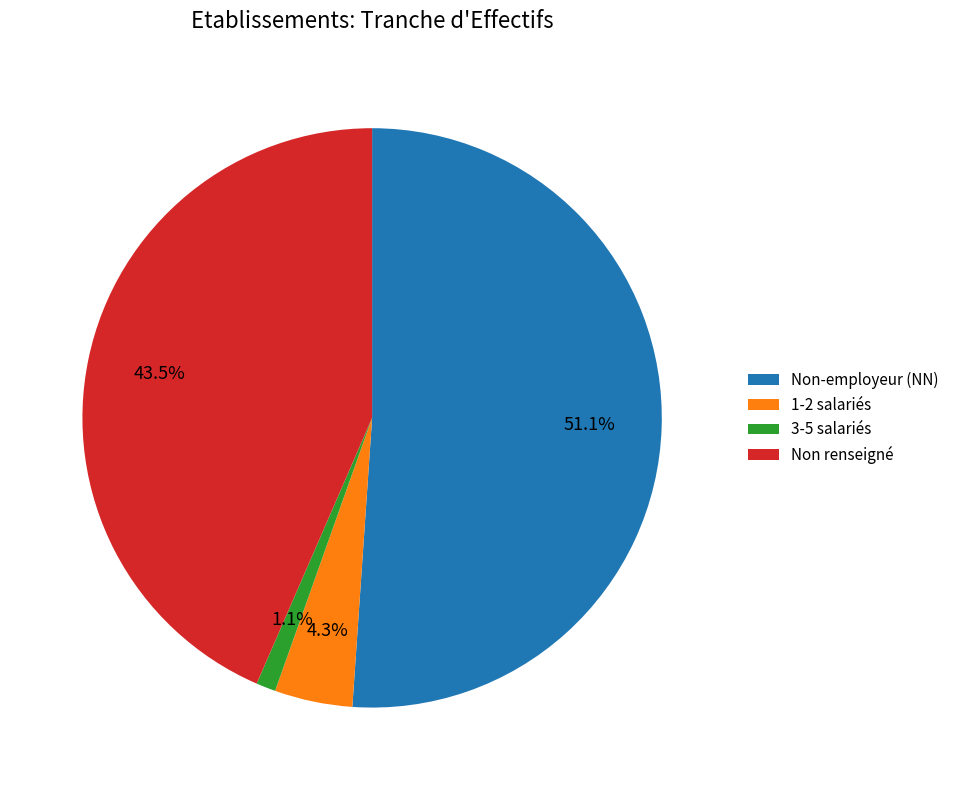

Which has a higher value, Non-employeur (NN) or 3-5 salariés?

Non-employeur (NN)